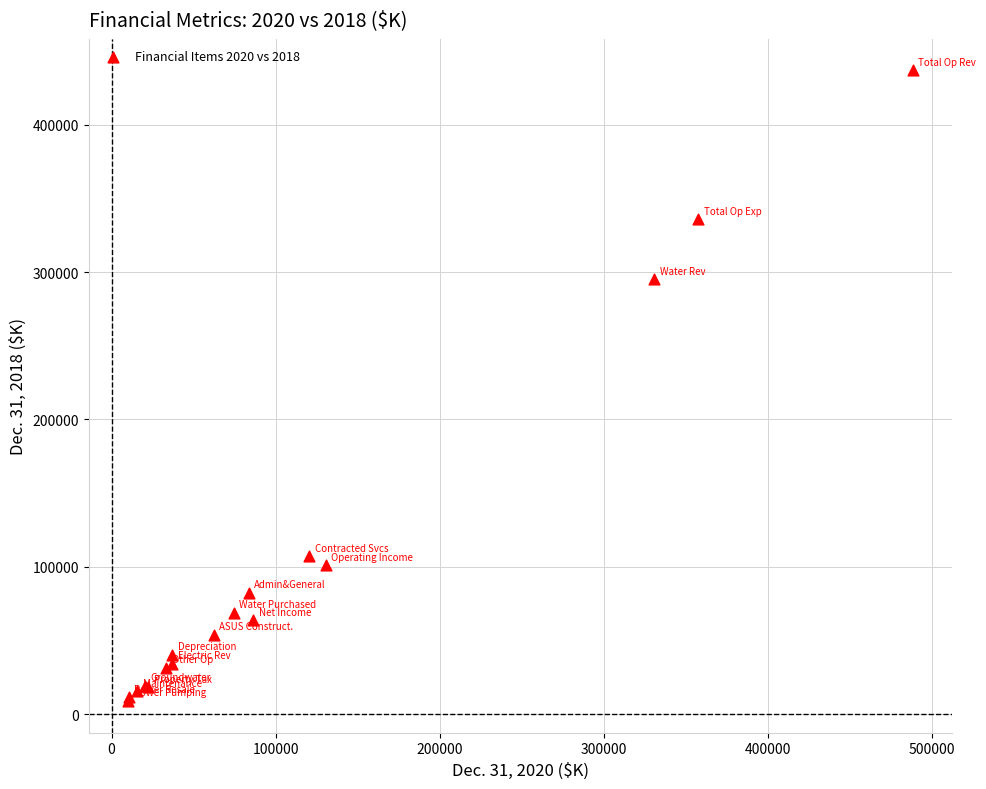

What Y value in the scatter plot is closest to 222893?

295258